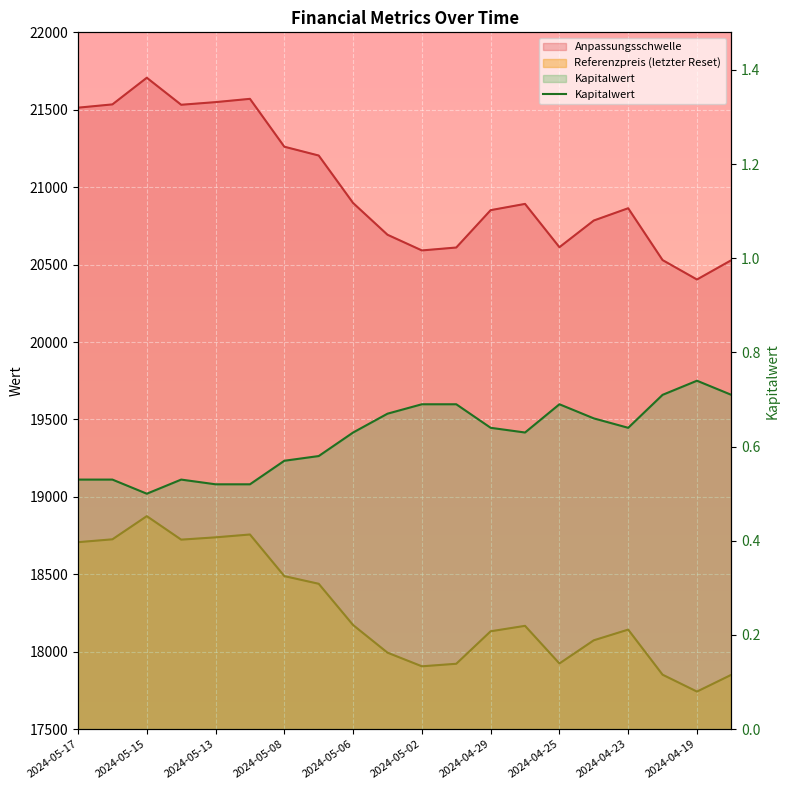

Is it true that the value at 13 is 1.0?

False